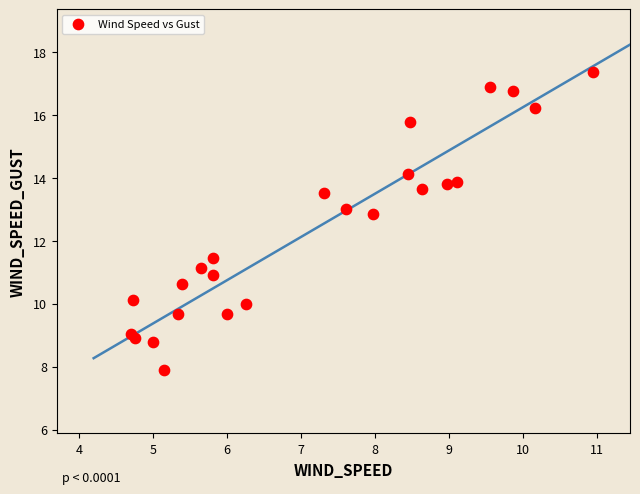

What Y value in the scatter plot is closest to 12?

11.5